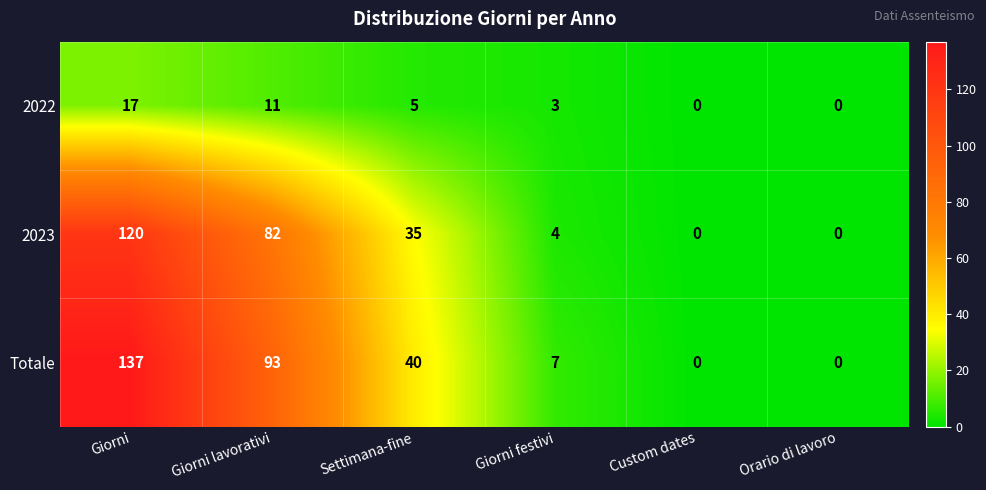

Between Giorni and Giorni lavorativi, which series saw the biggest shift?

Totale